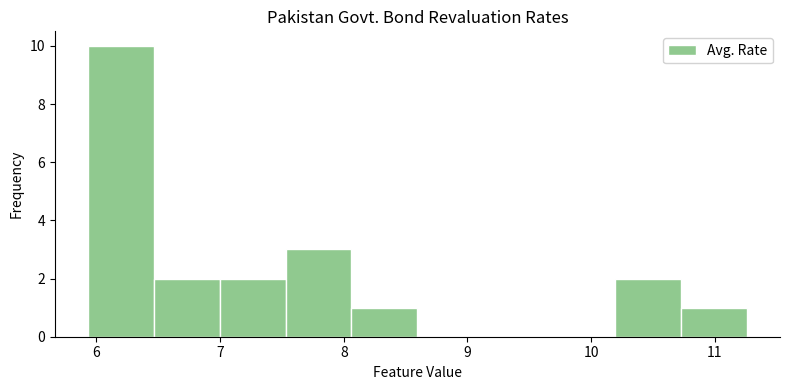

Reading left to right, transcribe this chart: for each bar, give the range it covers on the x-axis and its height. Neither the bar edges nor the heights are printed on the chart, so give them approximately, as read against the axes.

5.9 to 6.5: 10
6.5 to 7.0: 2
7.0 to 7.5: 2
7.5 to 8.1: 3
8.1 to 8.6: 1
8.6 to 9.1: 0
9.1 to 9.7: 0
9.7 to 10.2: 0
10.2 to 10.7: 2
10.7 to 11.3: 1